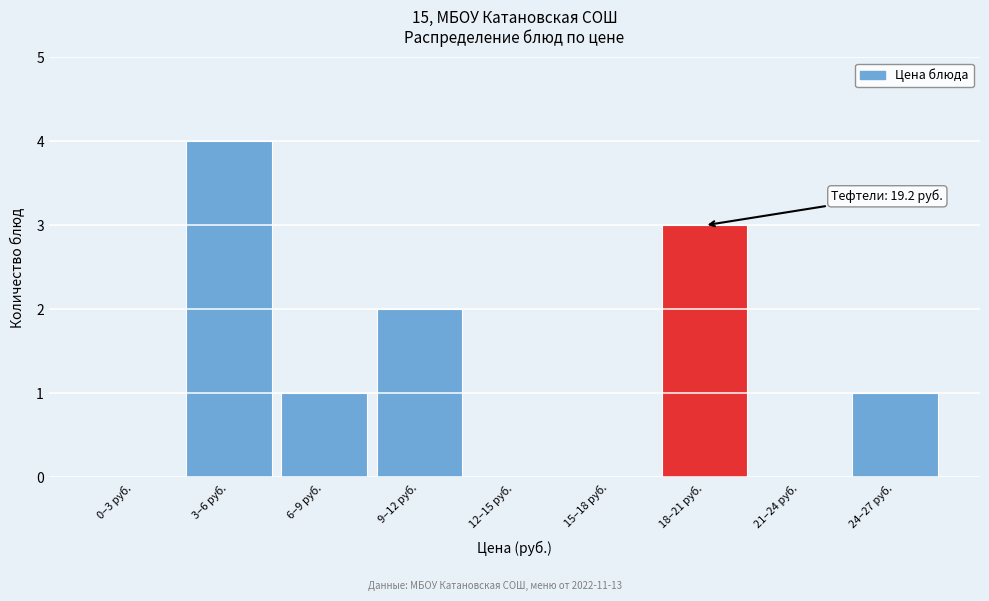

Reading left to right, transcribe all the data shown in this chart.

0–3 руб.=0	3–6 руб.=4	6–9 руб.=1	9–12 руб.=2	12–15 руб.=0	15–18 руб.=0	18–21 руб.=3	21–24 руб.=0	24–27 руб.=1